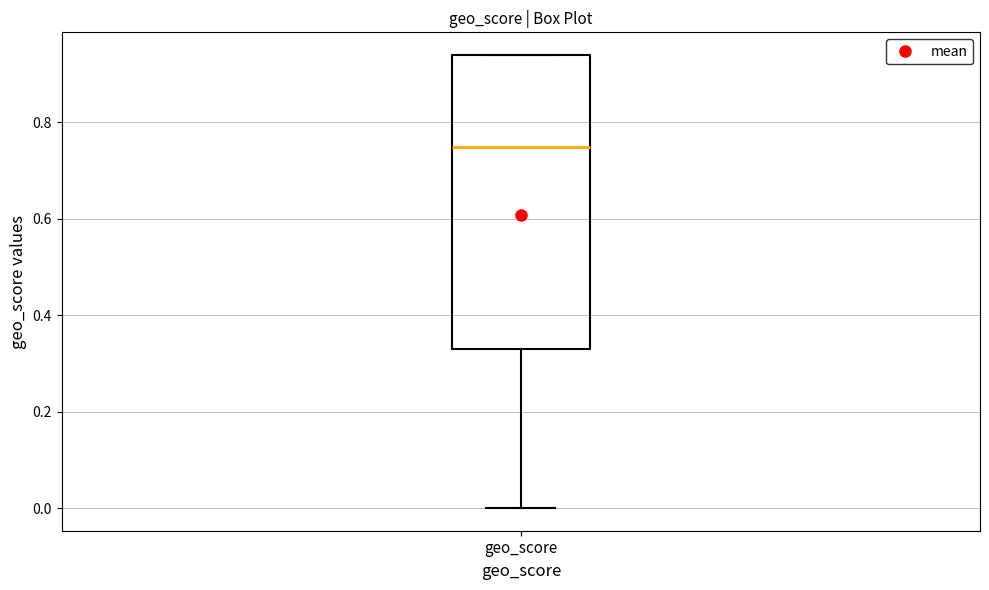

Where is the upper edge of the box for geo_score on the y-axis? The values are not printed on the chart, so give them approximately, as read against the axis.

0.94